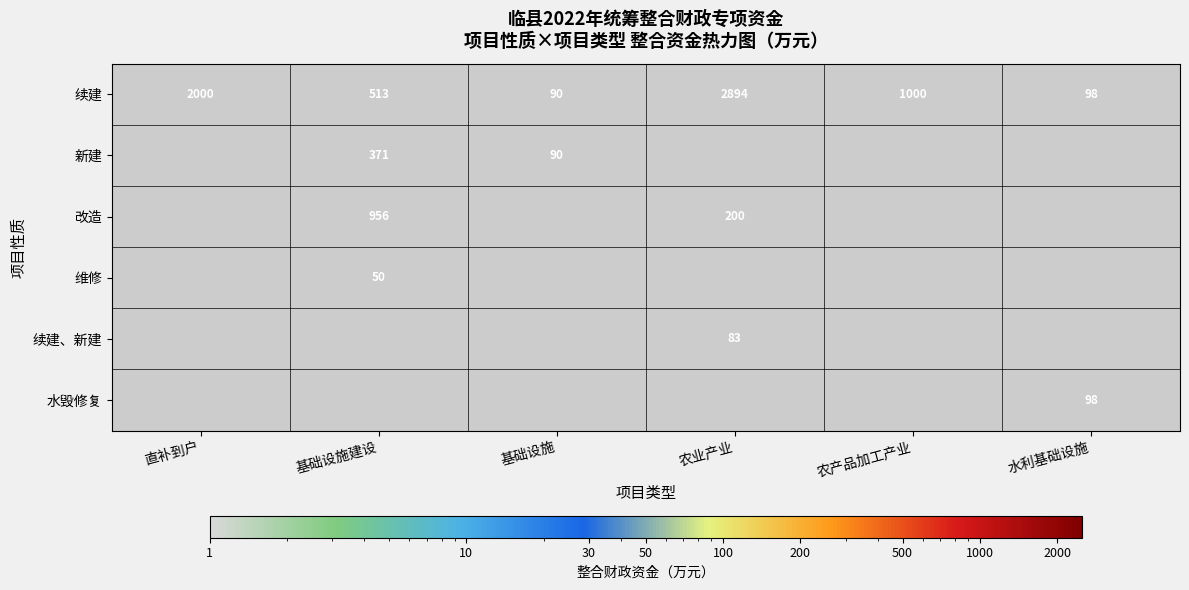

Which category has the highest value across all series?

农业产业